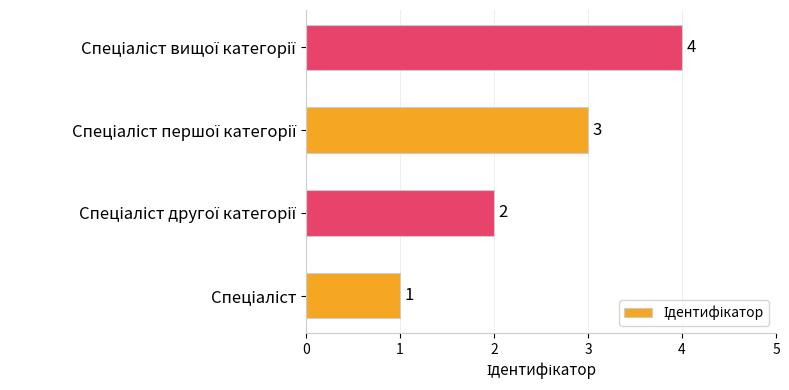

How many bars are there in total?

4